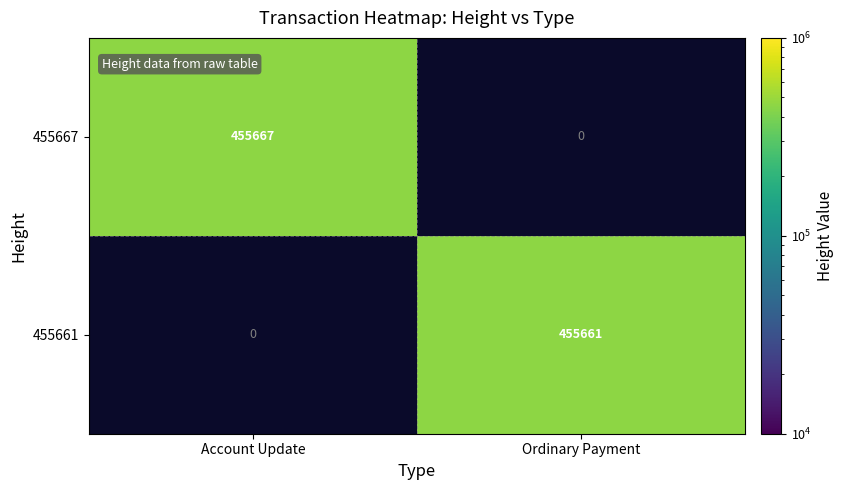

The 455667 series shows 745250 at Account Update. True or false?

False